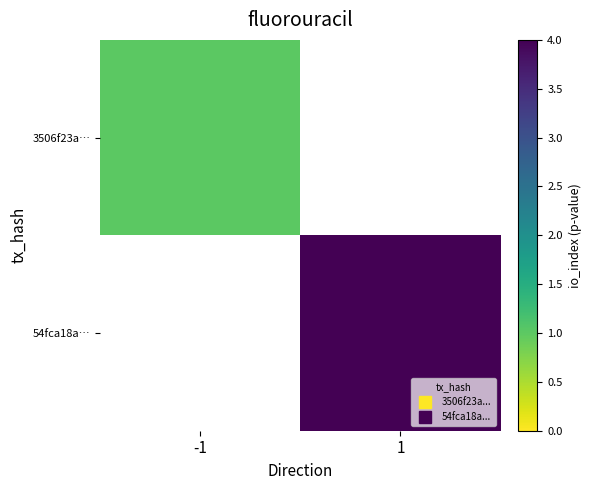

Between 1 and -1, which is larger?

-1